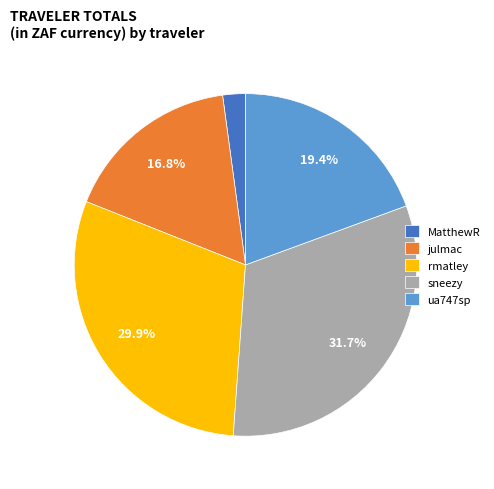

Is the sum of sneezy and rmatley greater than half?

Yes